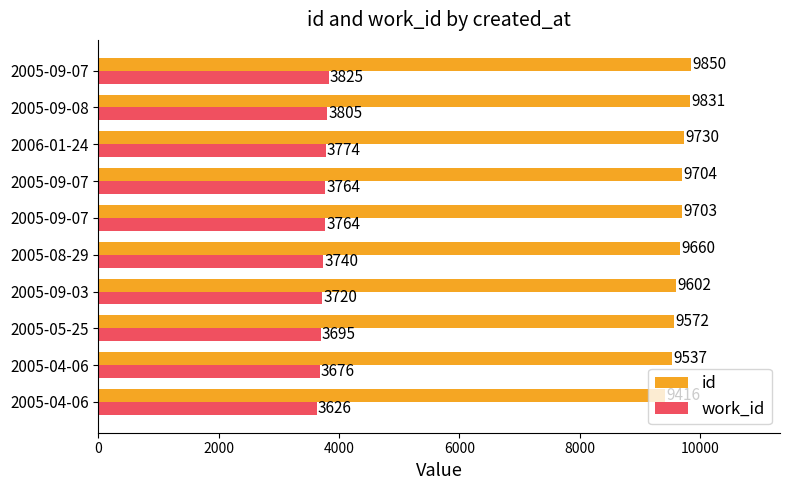

What are all the series names shown in the legend?

id, work_id